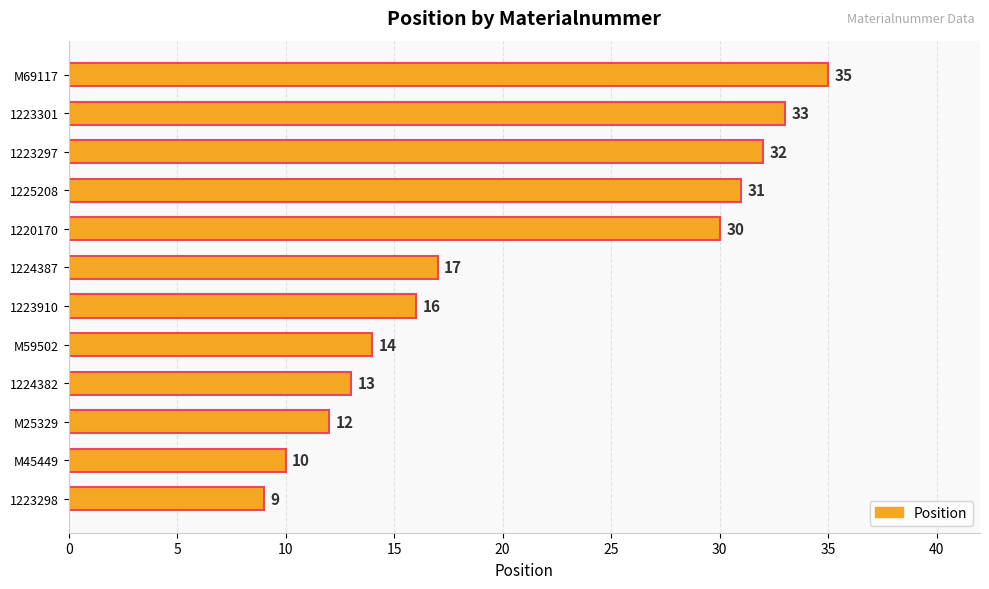

Reading top to bottom, what are all the values shown in this chart?

35	33	32	31	30	17	16	14	13	12	10	9